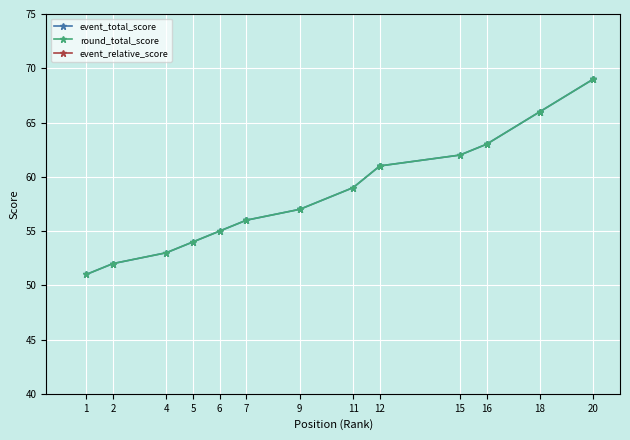

Rank the series at 11 from lowest to highest value.

event_relative_score, event_total_score, round_total_score